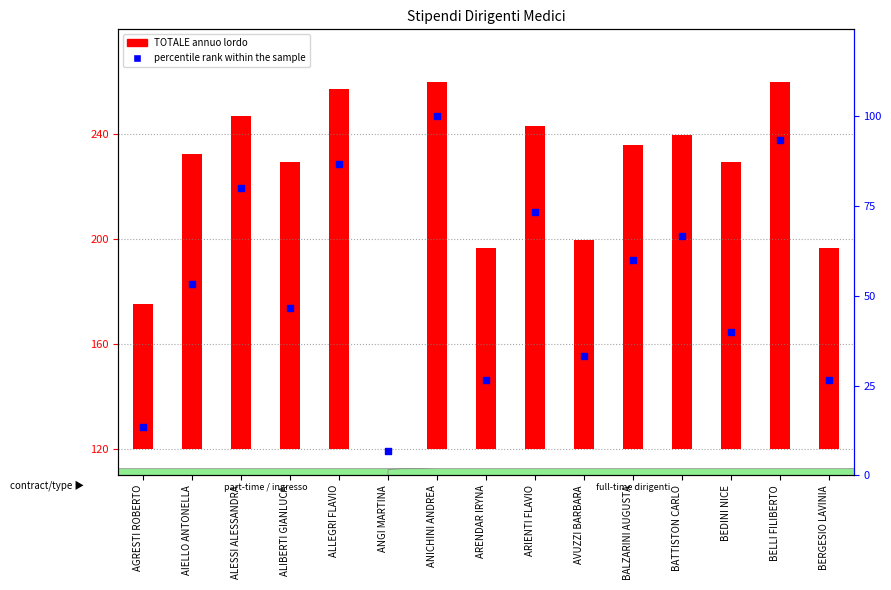

Is the value of percentile rank within the sample at AVUZZI BARBARA greater than the value of TOTALE (count) at ANICHINI ANDREA?

No